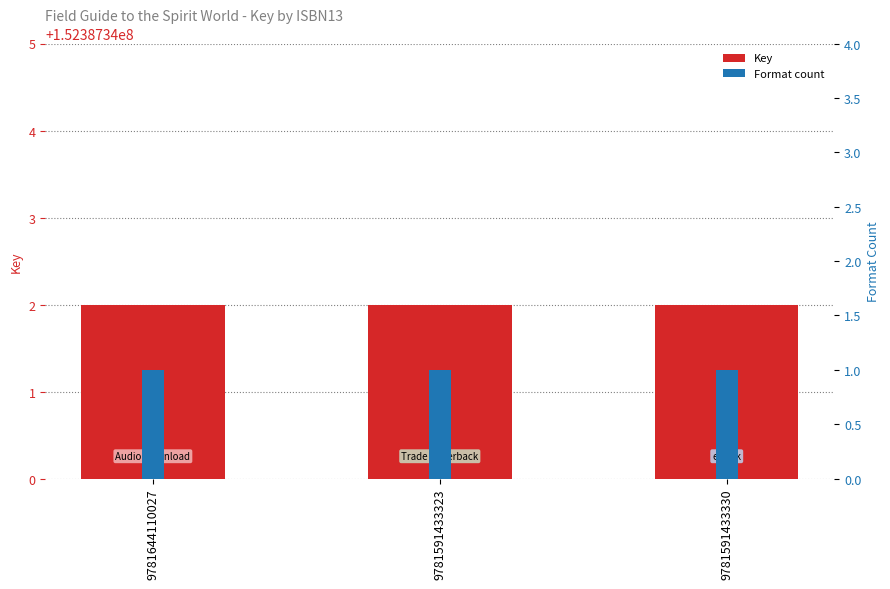

At how many categories does at least one series exceed 91259516?

3